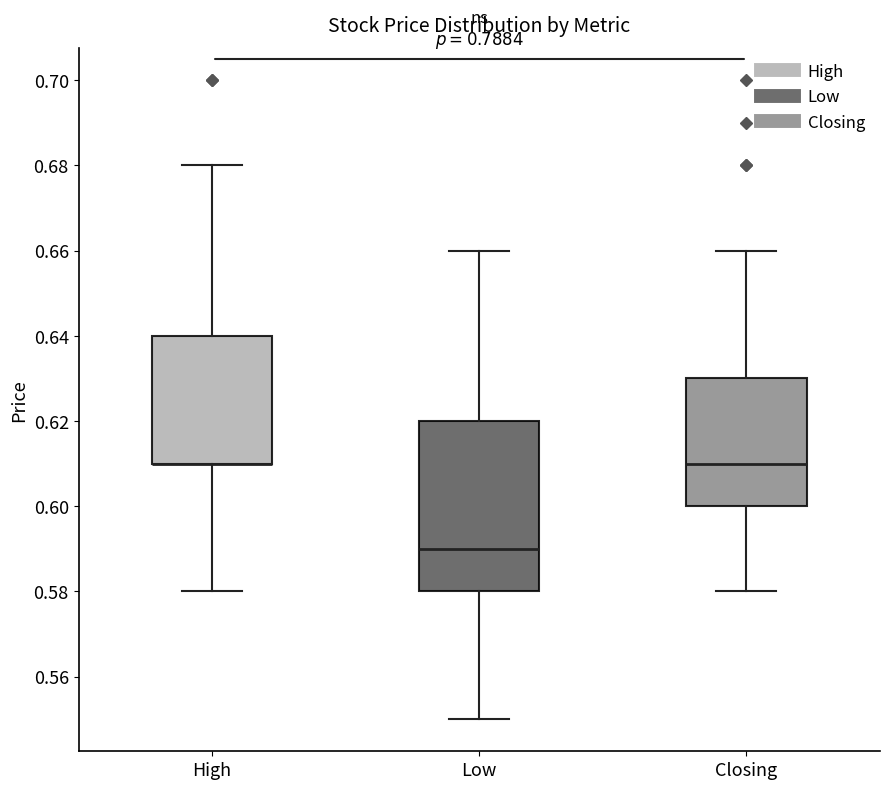

Reading left to right, read every box against the y-axis: the position of its median line, the range the box covers, and the ends of its whiskers. The values are not printed on the chart, so give them approximately, as read against the axis.

High: median 0.61 (drawn on the box's lower edge), box 0.61 to 0.64, whiskers 0.58 to 0.68
Low: median 0.59, box 0.58 to 0.62, whiskers 0.55 to 0.66
Closing: median 0.61, box 0.60 to 0.63, whiskers 0.58 to 0.66